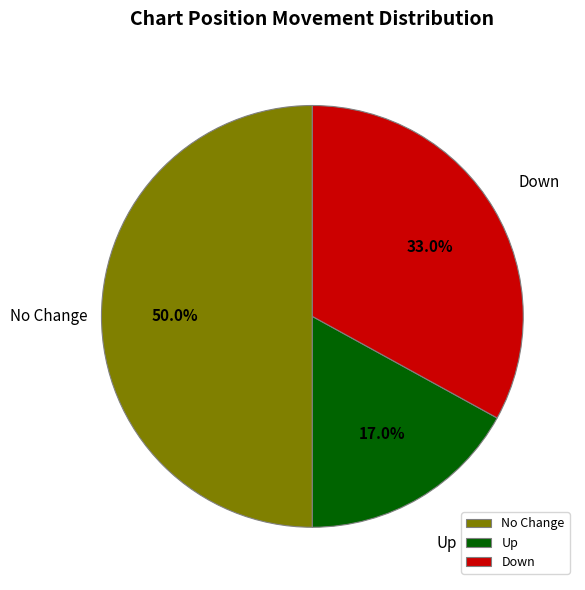

Rank the categories by value from highest to lowest.

No Change, Down, Up